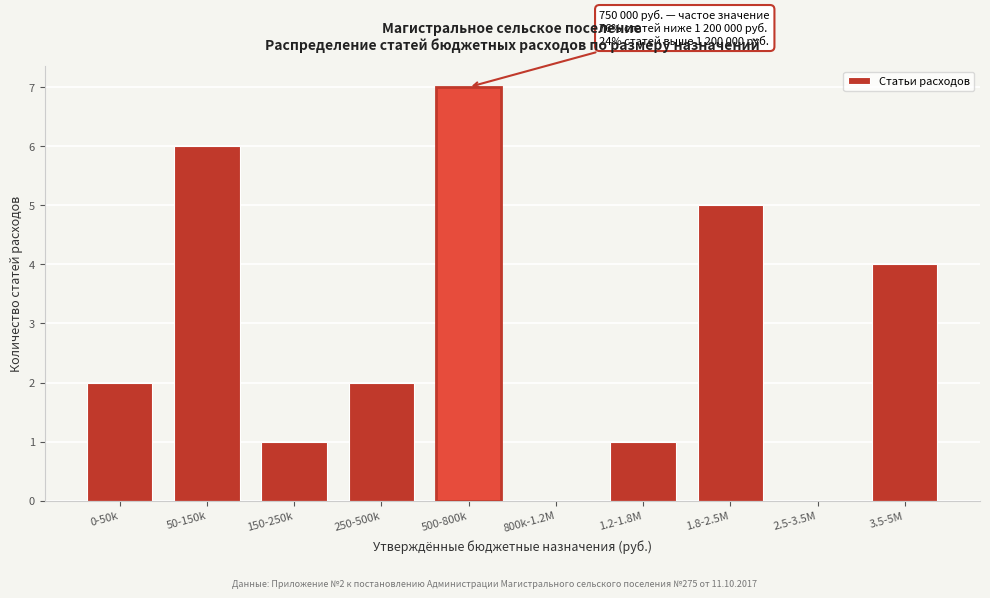

Reading left to right, what are all the values shown in this chart?

0-50k=2	50-150k=6	150-250k=1	250-500k=2	500-800k=7	800k-1.2M=0	1.2-1.8M=1	1.8-2.5M=5	2.5-3.5M=0	3.5-5M=4